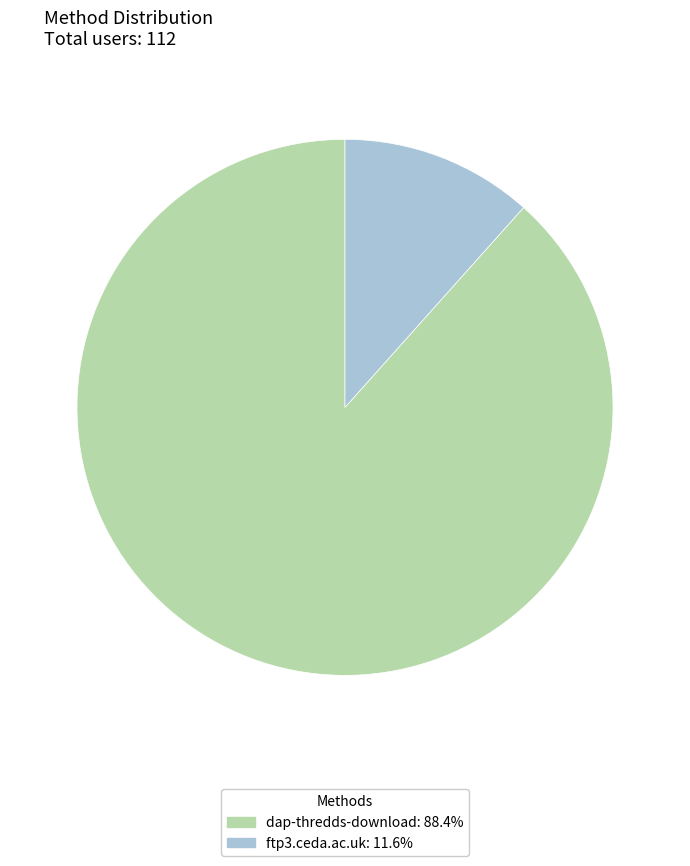

What is the ratio of the value at dap-thredds-download to the value at ftp3.ceda.ac.uk?

7.6